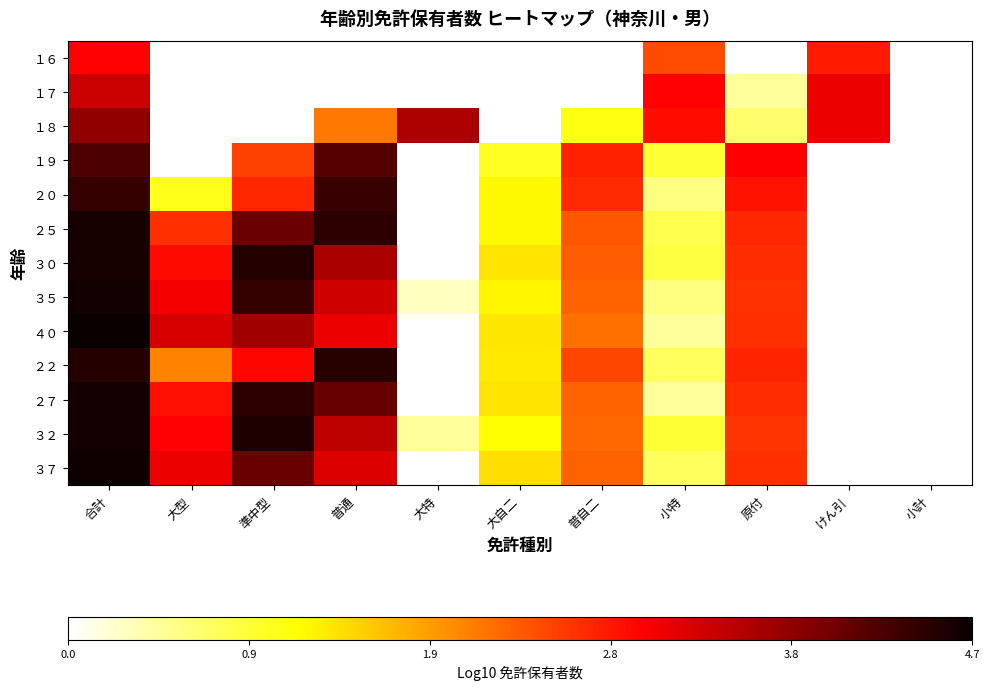

Which category has the highest value in the ４０ series?

合計